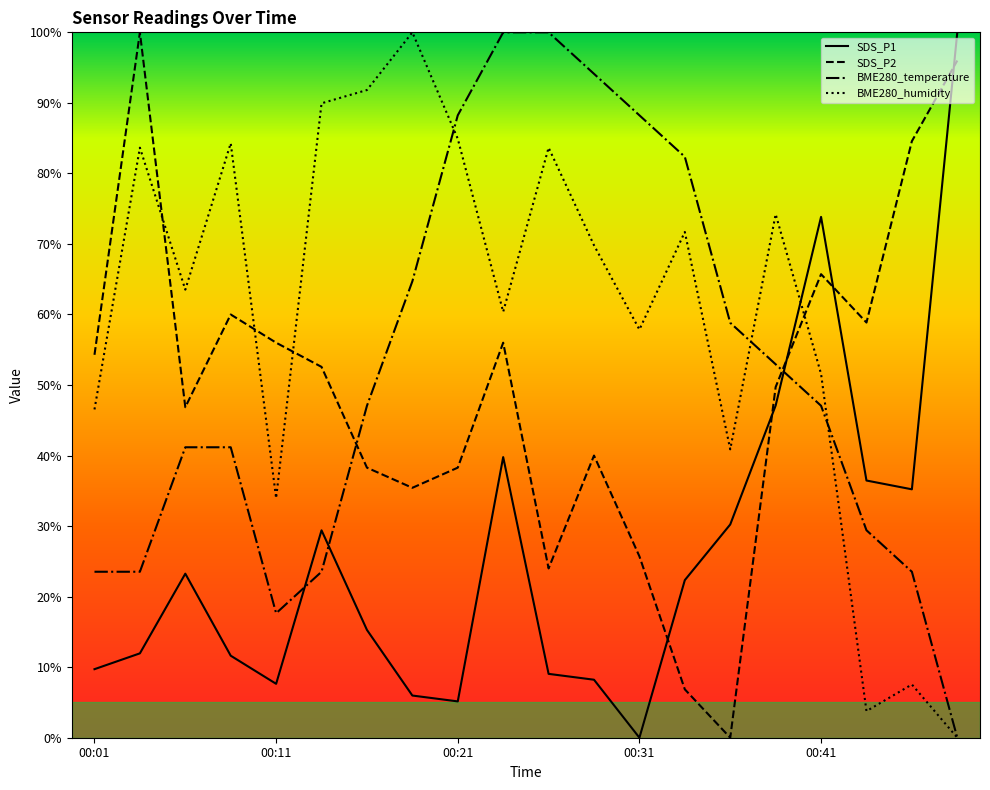

What is the greatest value displayed?

100.0